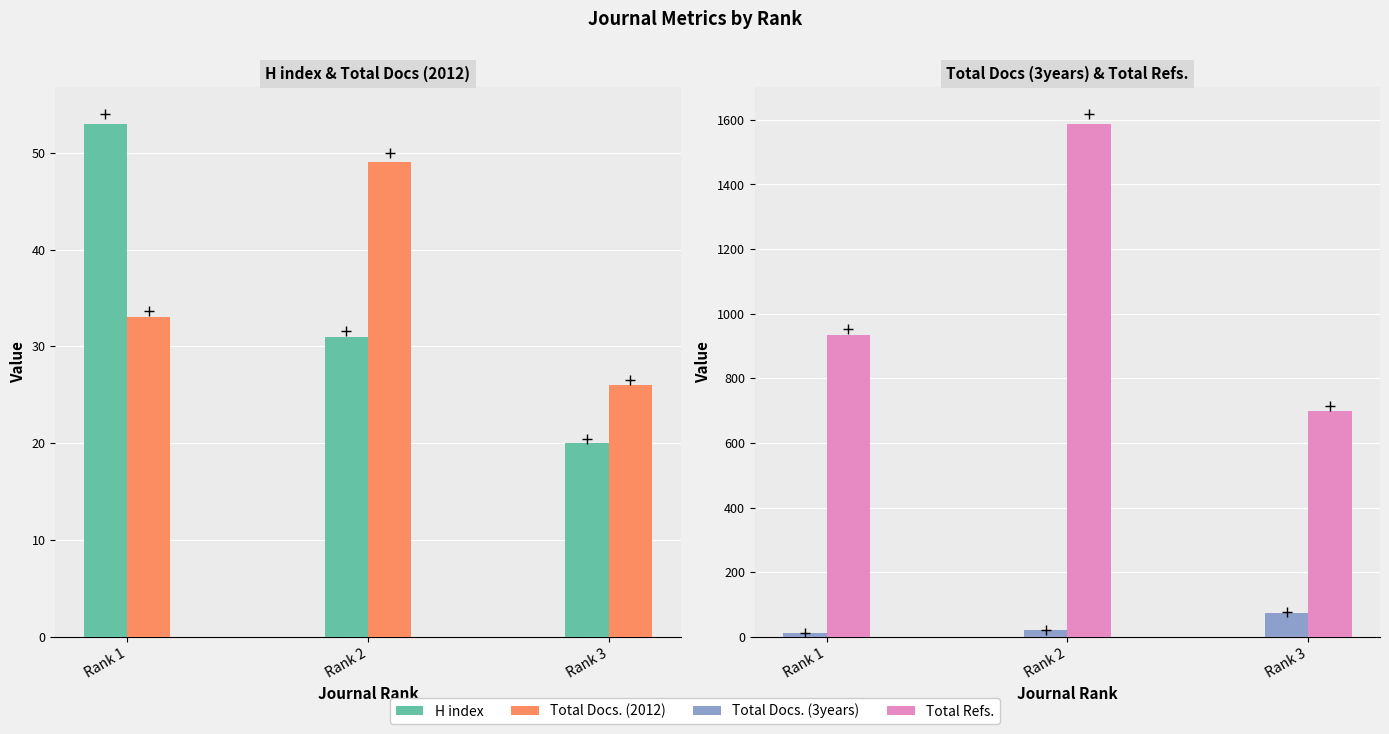

At which label does Total Refs. reach its peak?

Rank 2